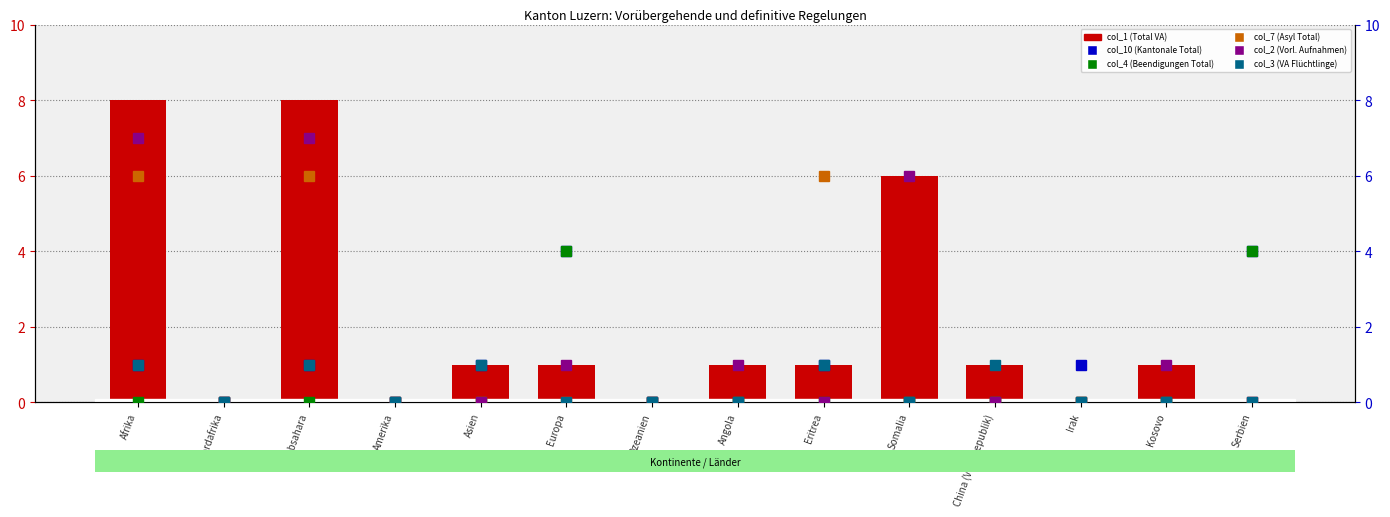

How many values in the col_1 (Total VA) series exceed 1?

3